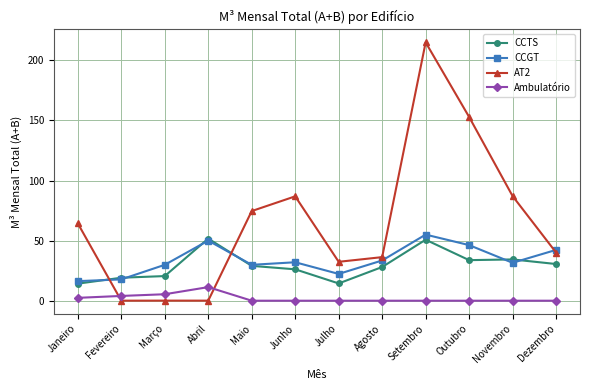

True or false: CCGT and AT2 intersect in this chart.

True